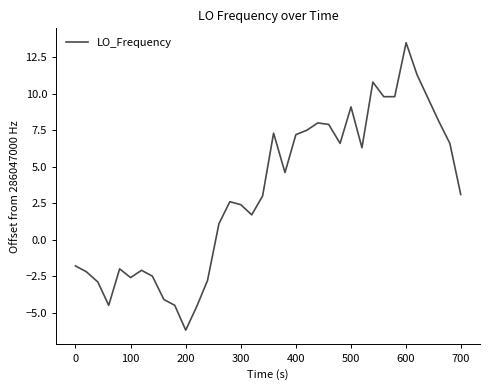

What is the maximum value shown in the chart?

13.5